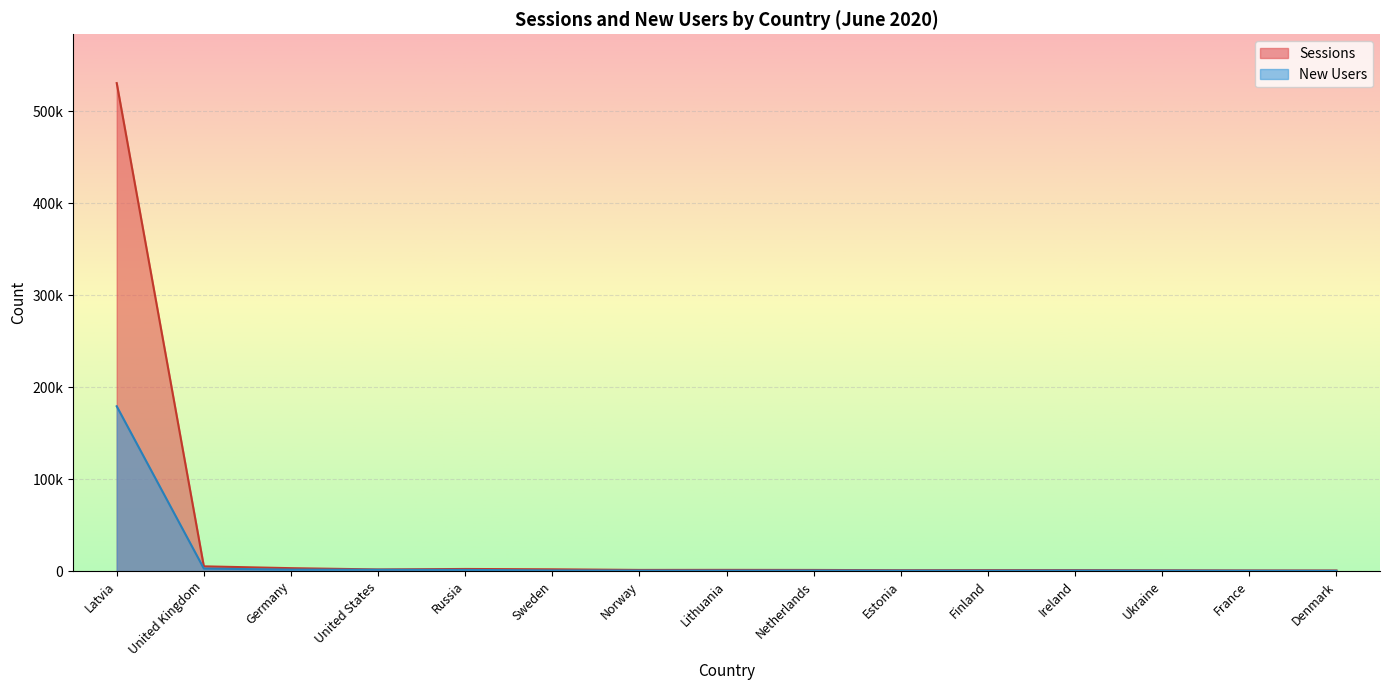

Between Ukraine and Germany, which is larger?

Germany